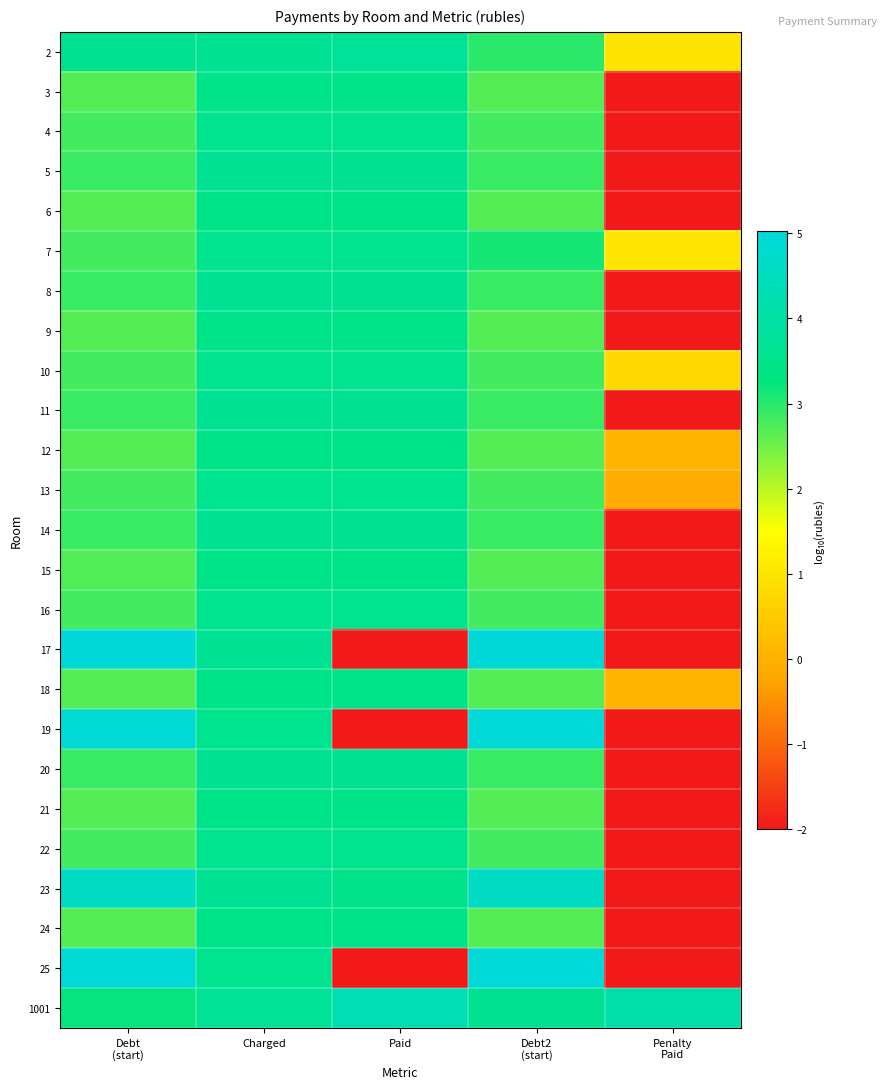

Which label corresponds to the smallest value in the chart?

Penalty
Paid